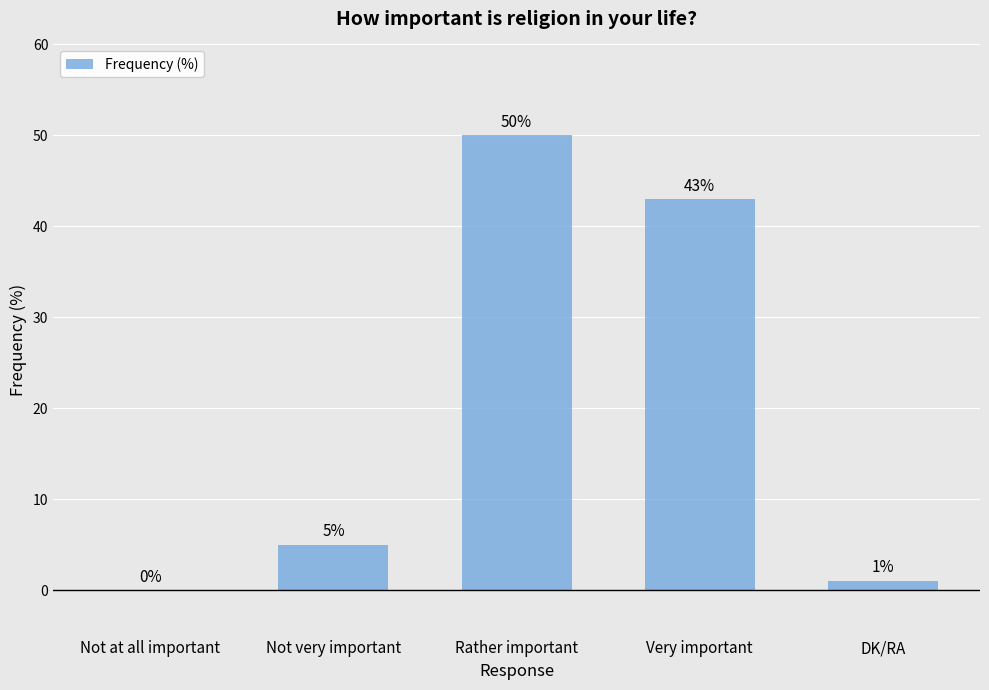

The chart shows a value of 79 at Rather important. True or false?

False